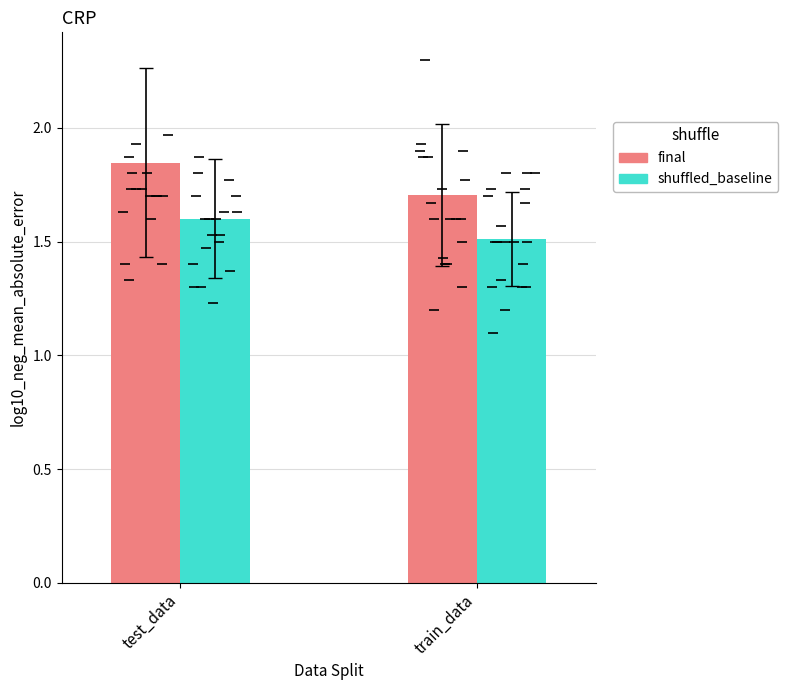

What is the total value across all series at train_data?

3.2